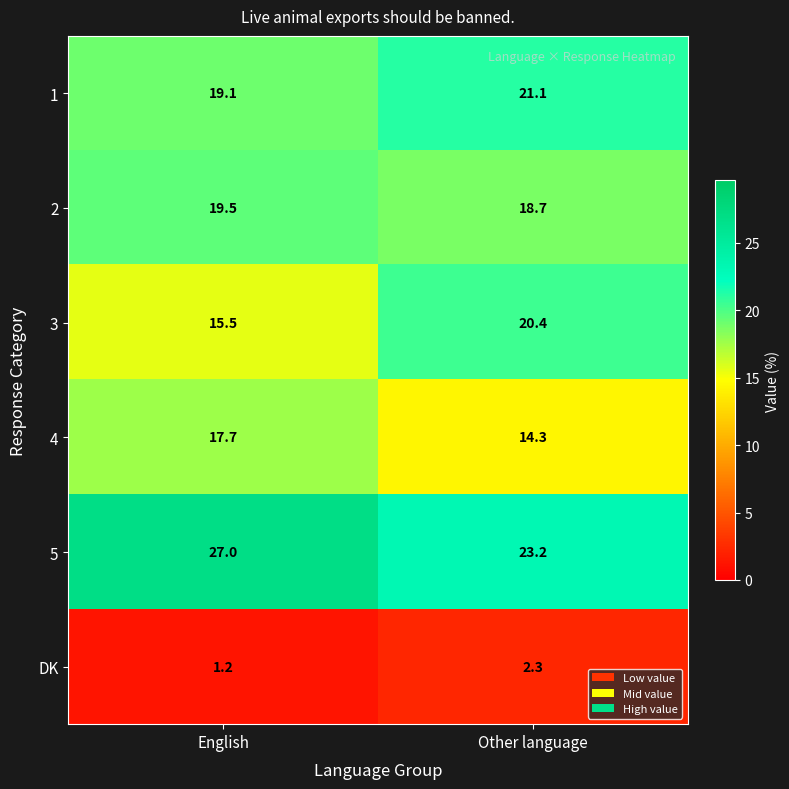

Where does the 2 series first go above 19?

English